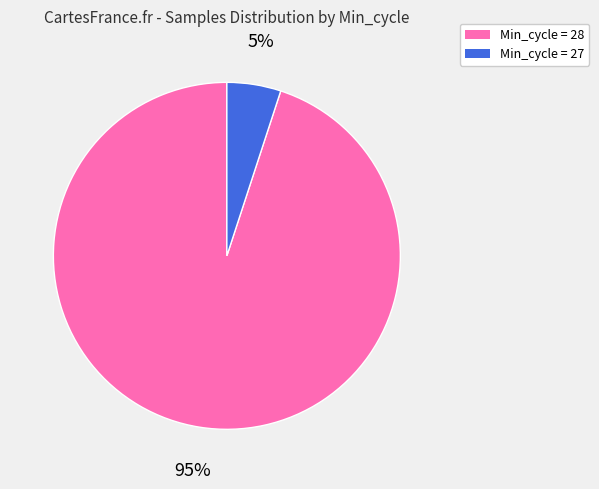

To the nearest percent, what portion does Min_cycle = 28 represent?

95%